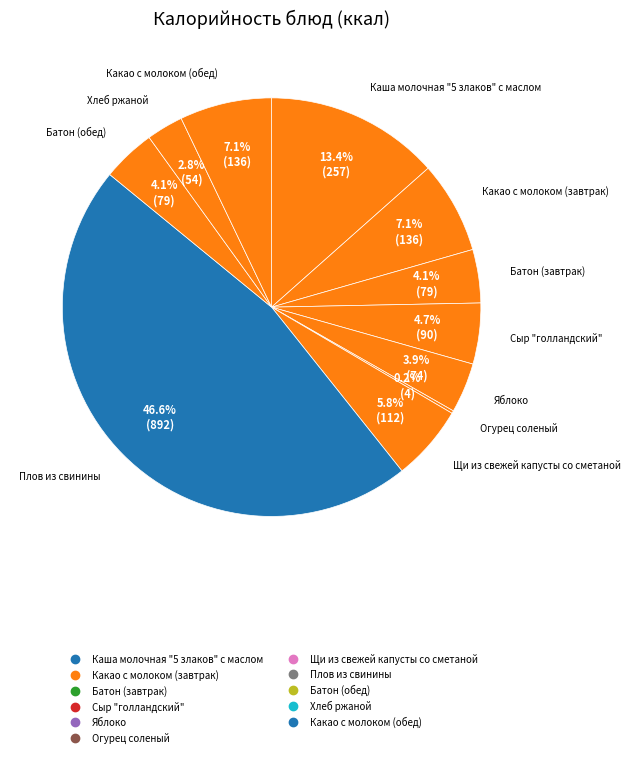

What portion of the pie excludes Плов из свинины?

53.4%